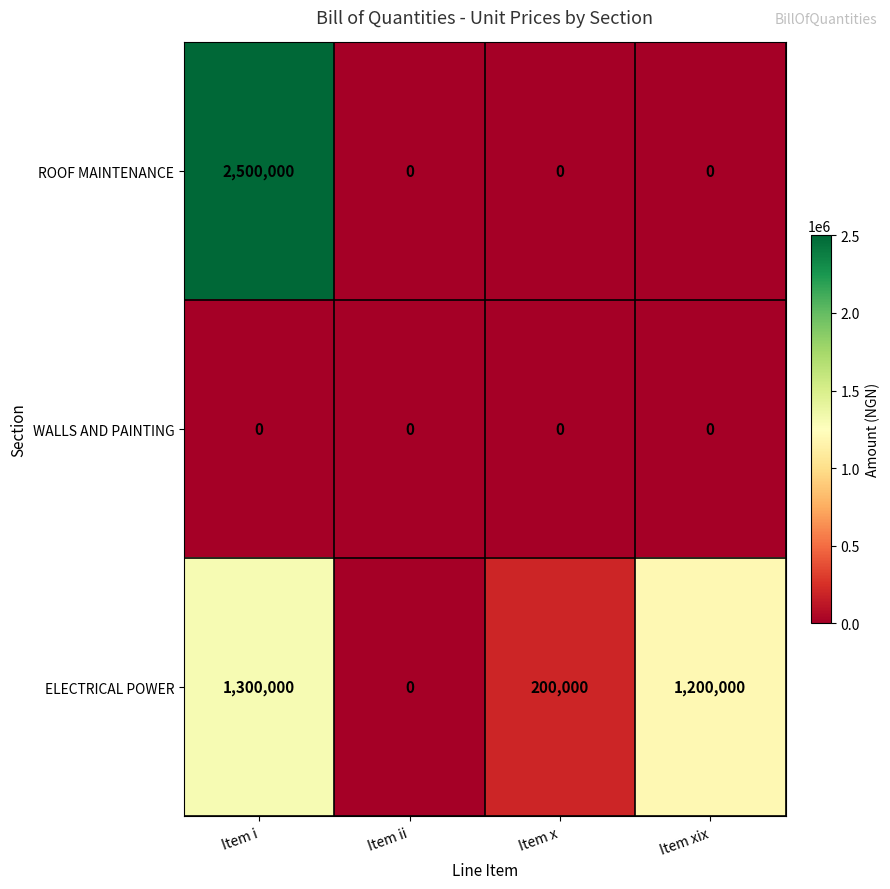

How many series are shown in this chart?

3